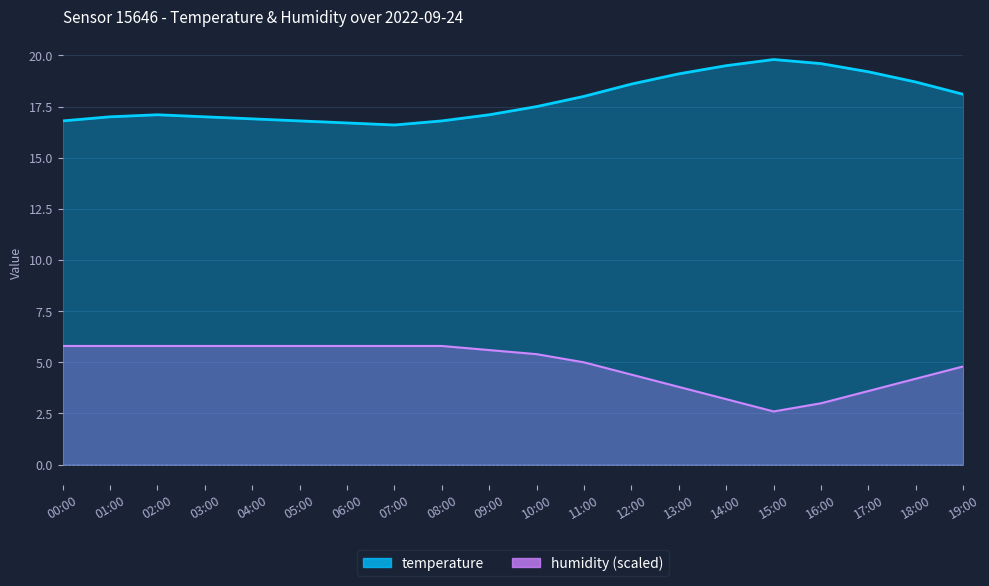

How many series are shown in this chart?

2